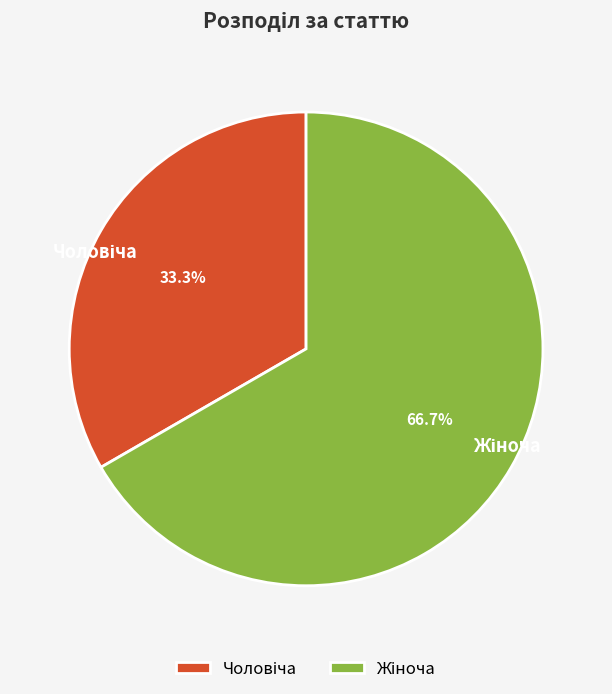

Is there a majority slice in this chart?

Yes